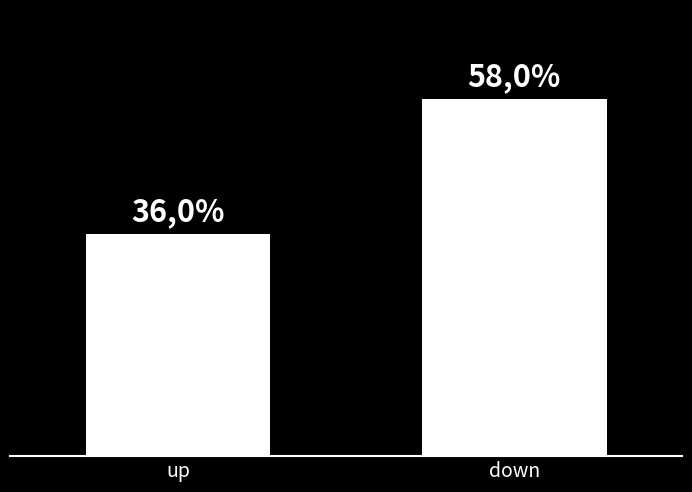

Which label corresponds to the largest value in the chart?

down